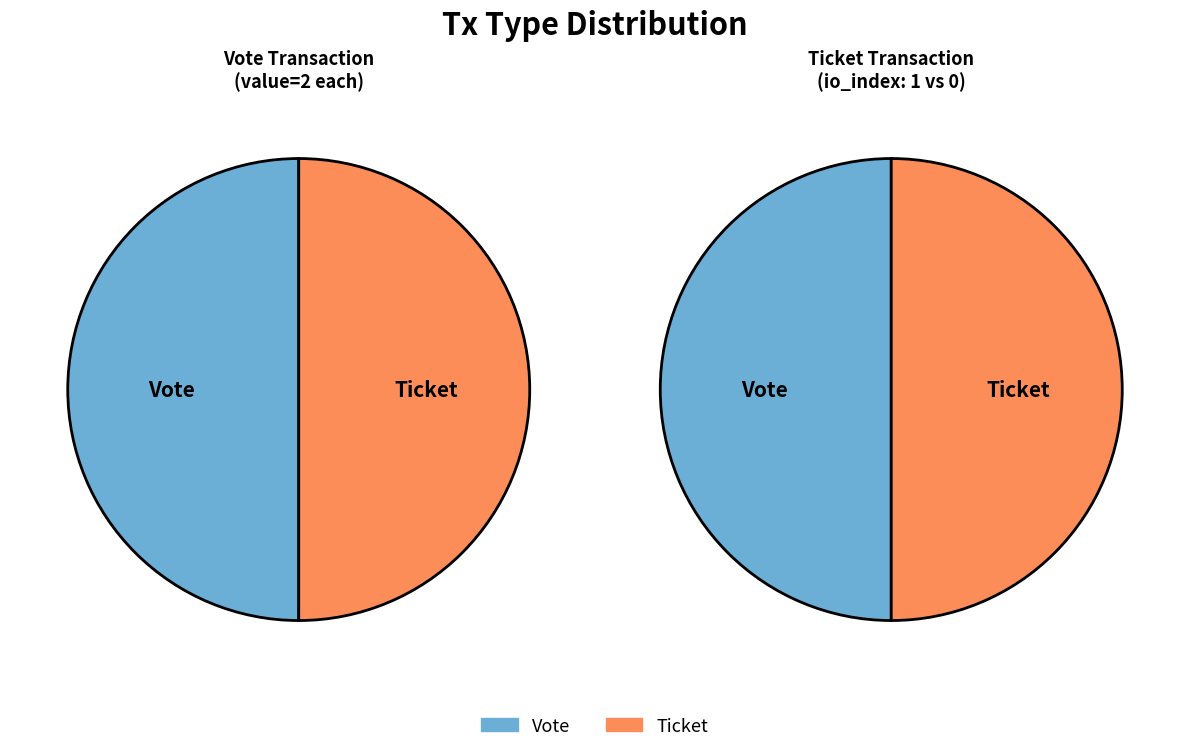

True or false: Vote accounts for 92% of the total.

False